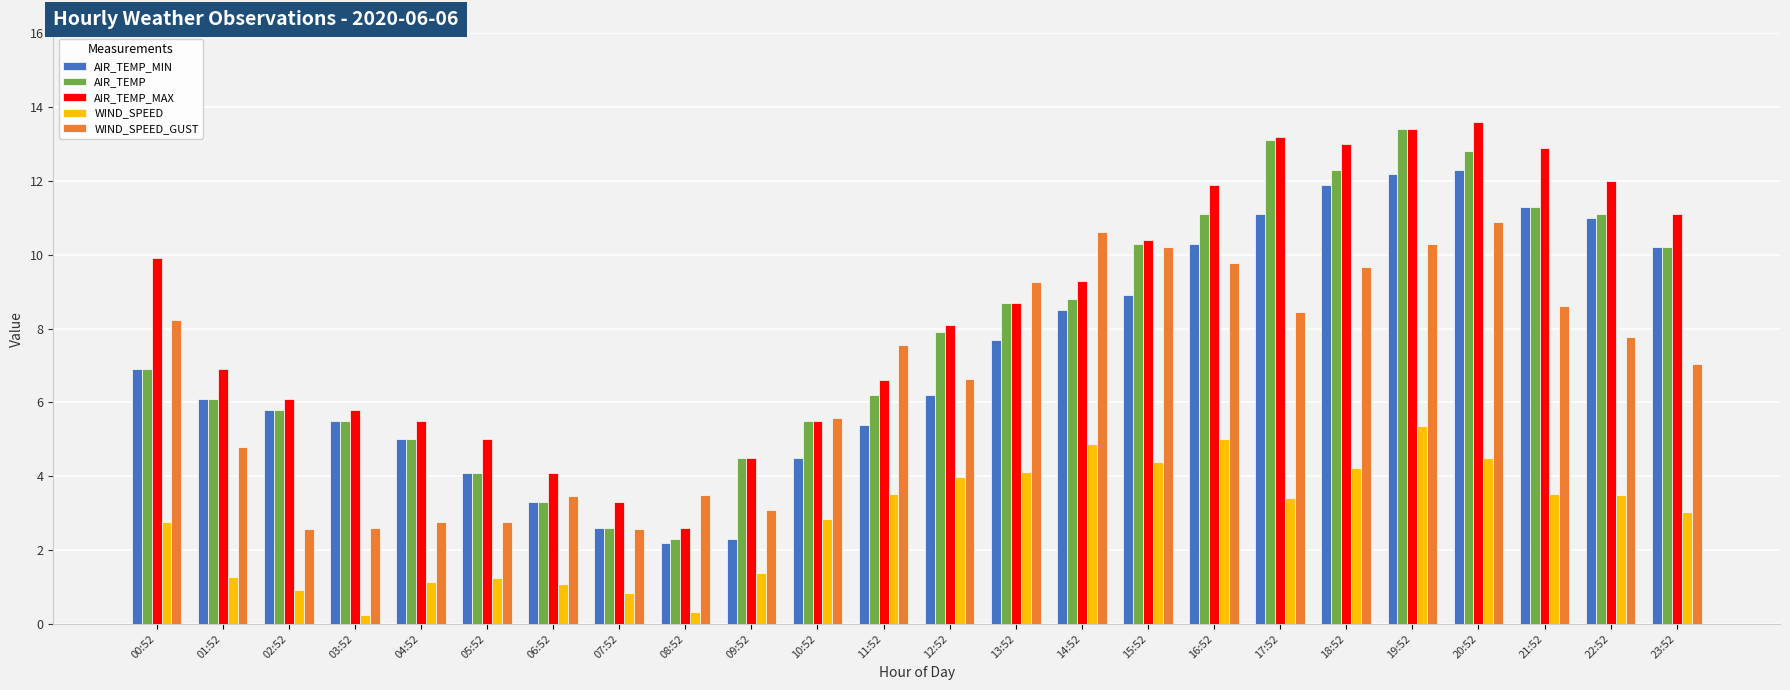

Between 12:52 and 17:52, which series saw the biggest shift?

AIR_TEMP